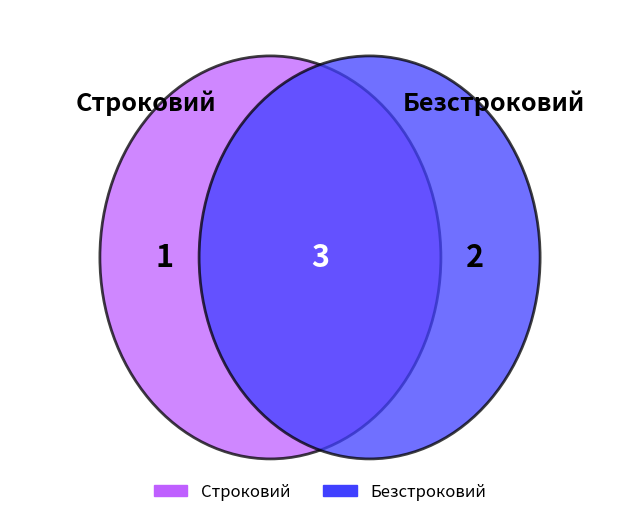

Approximately how many times larger is the value at Строковий compared to Безстроковий?

0.5